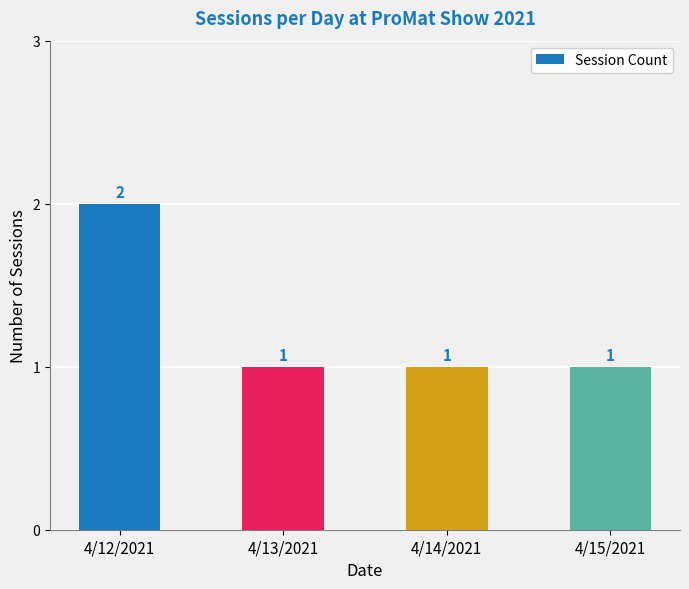

True or false: the data shows 1 at 4/13/2021.

True